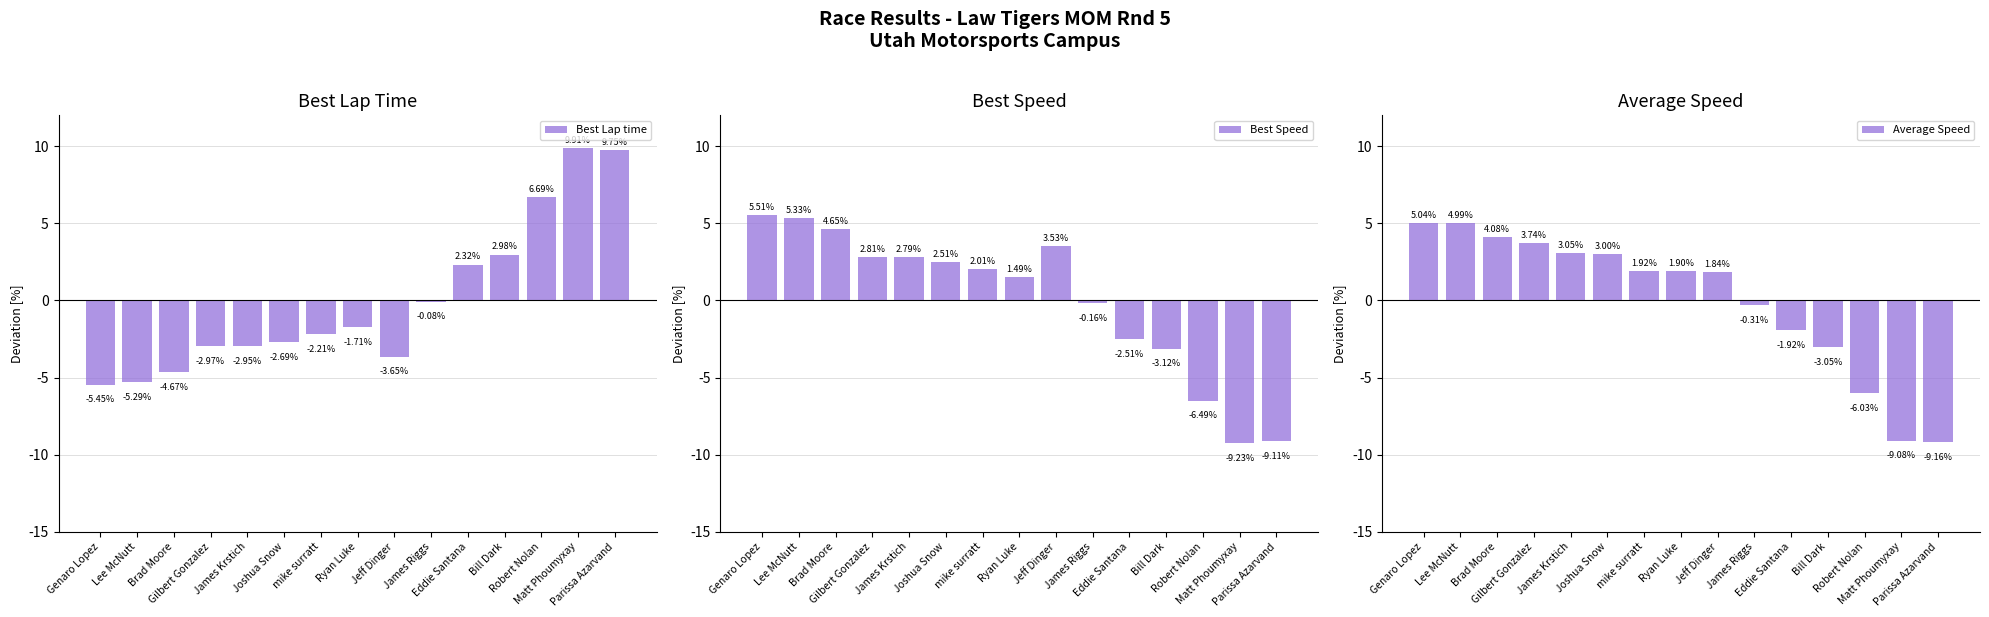

What is the label of the 14th bar from the right?

Lee McNutt